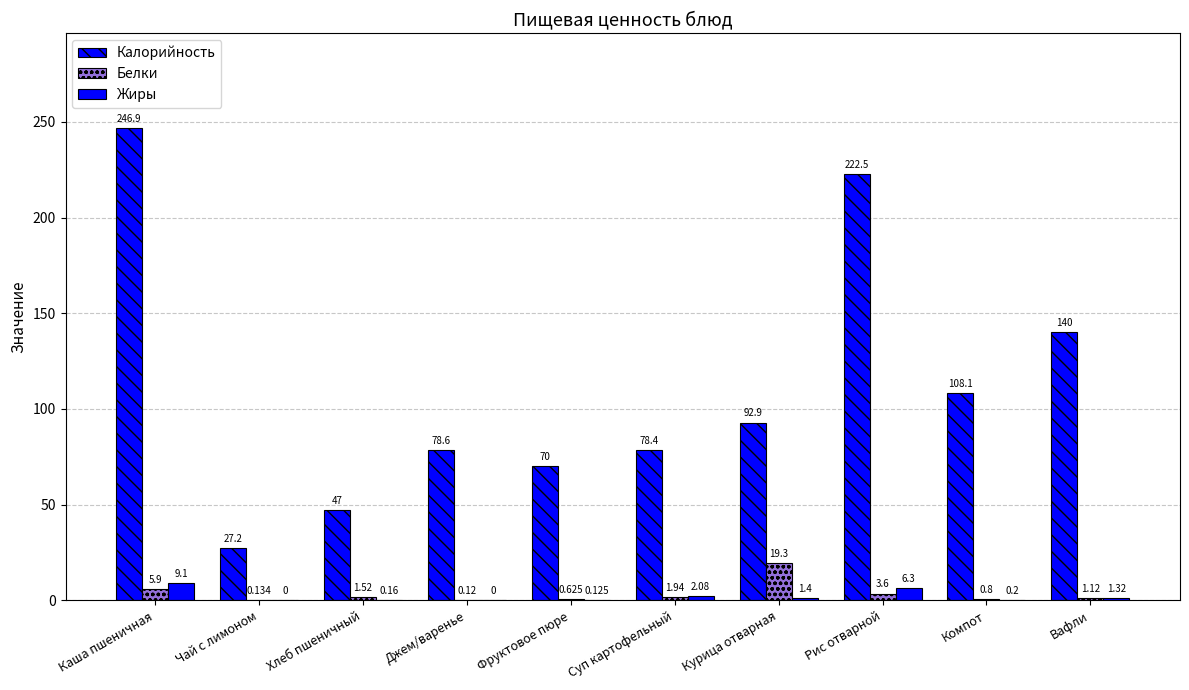

How many groups of bars are there?

10